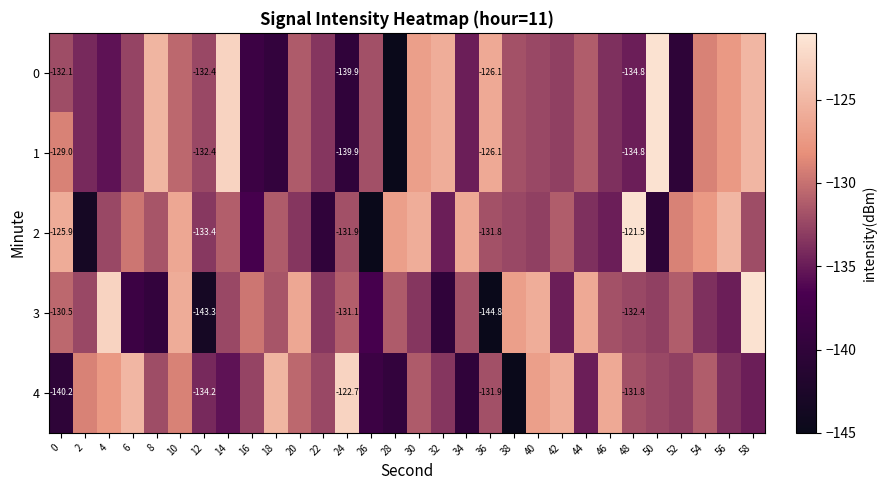

Is the value of 2 at 26 greater than the value of 4 at 42?

No